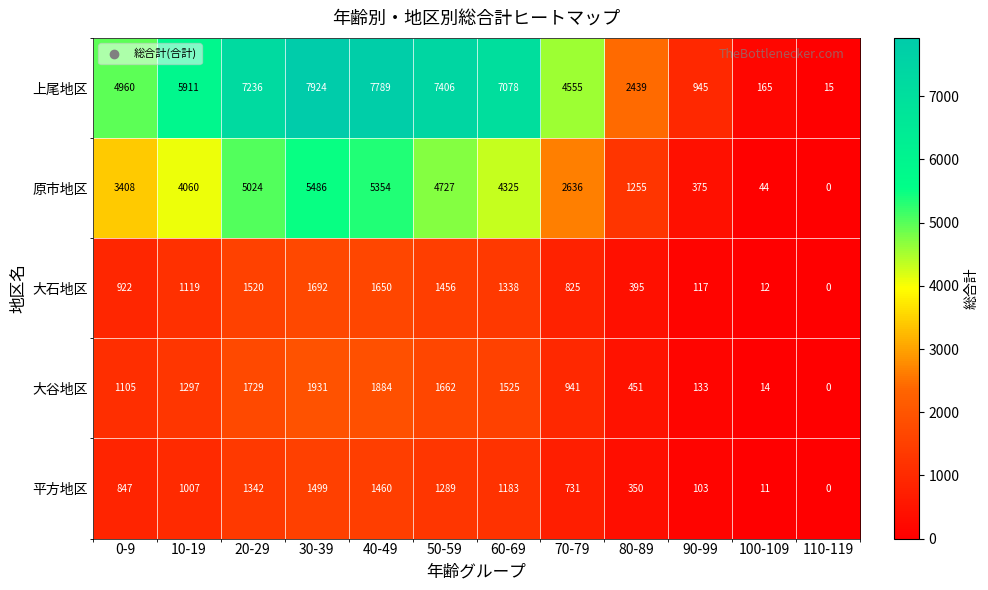

The value of 原市地区 at 20-29 is 5024. True or false?

True